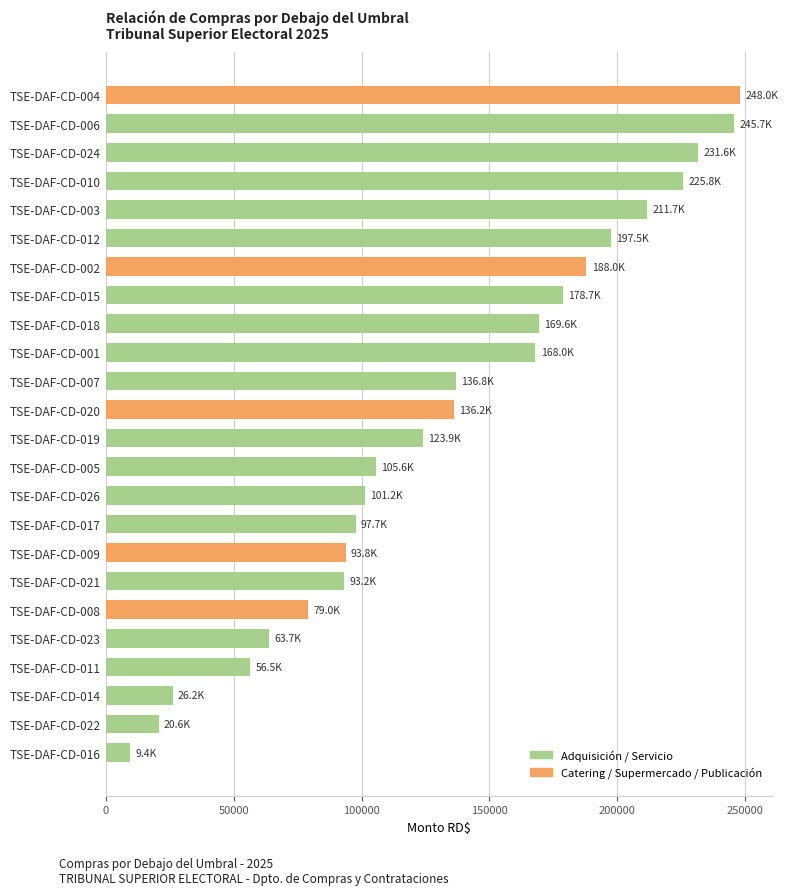

Which has a higher value, TSE-DAF-CD-014 or TSE-DAF-CD-016?

TSE-DAF-CD-014